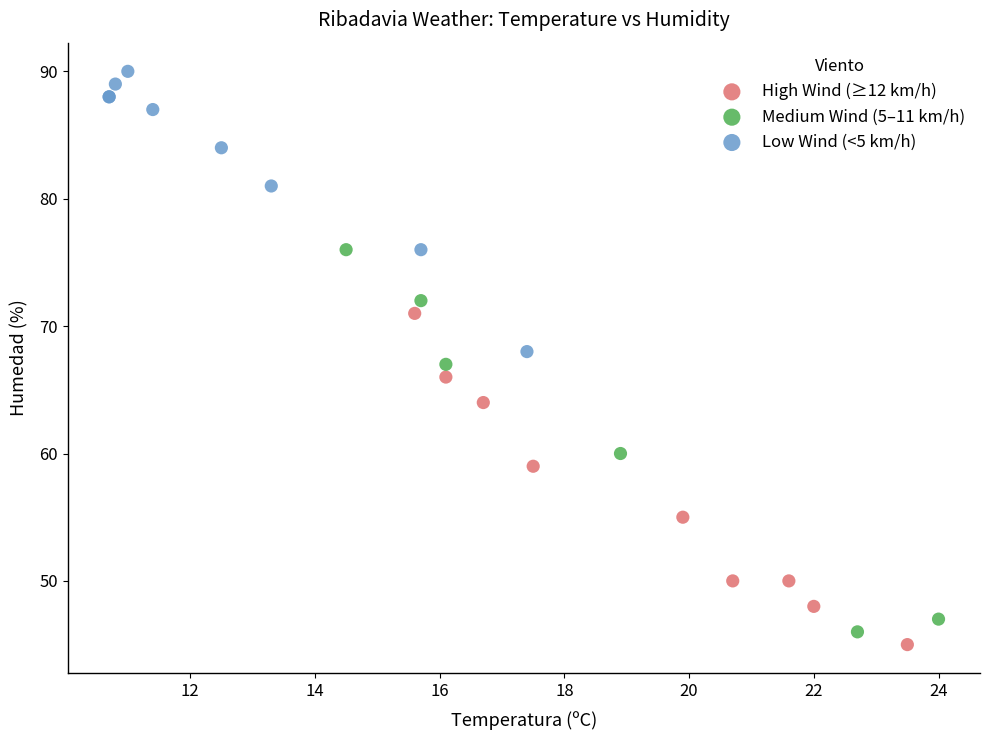

Which series reaches the minimum Y coordinate?

High Wind (≥12 km/h)